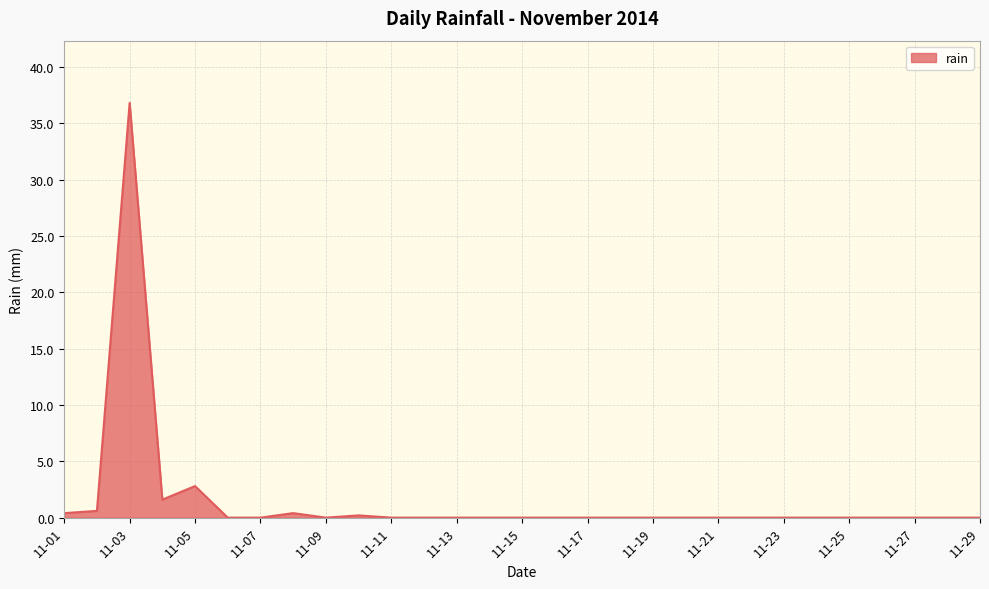

What is the difference between the maximum and minimum values?

36.8